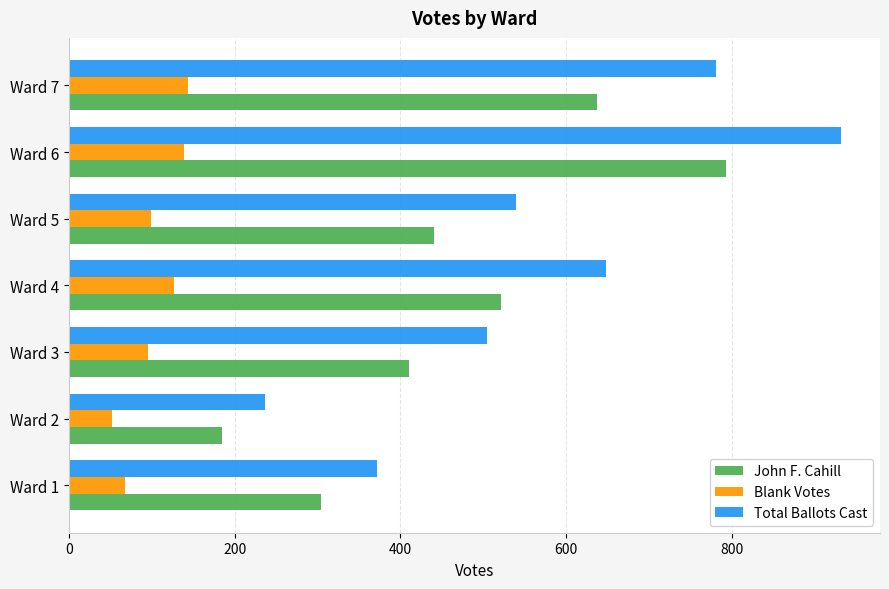

Where is John F. Cahill nearest to the value 489?

Ward 4